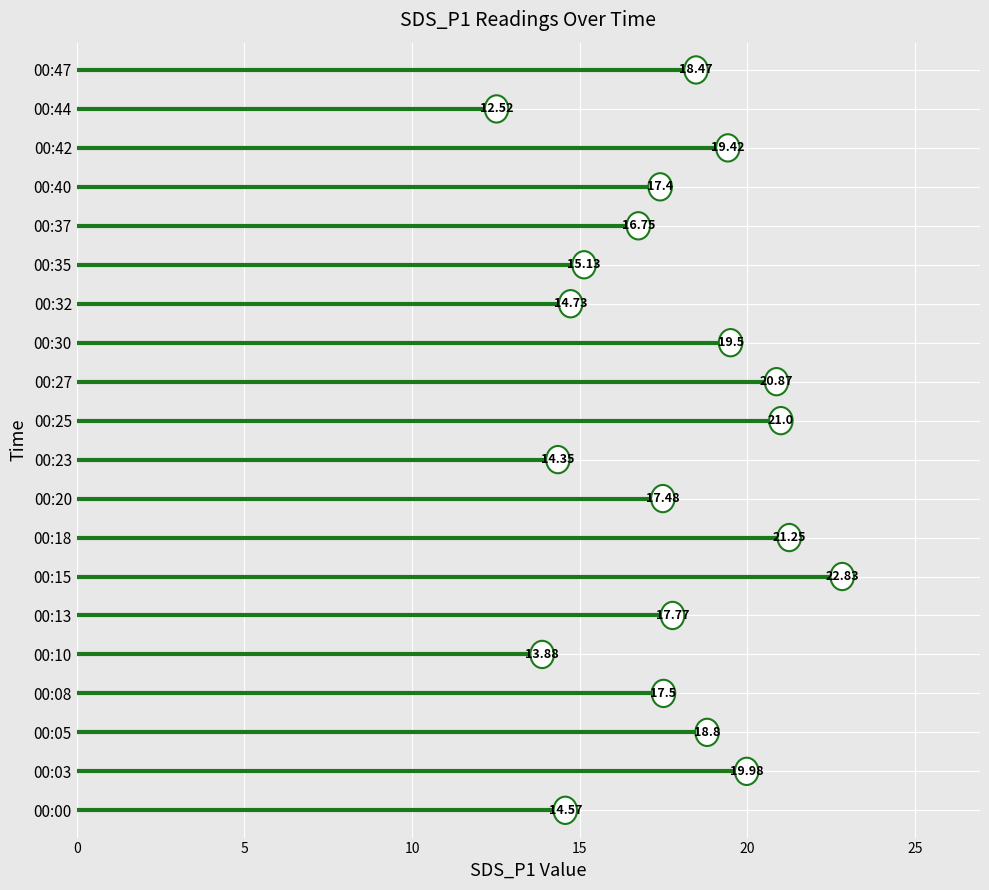

Rank the categories by value from lowest to highest.

00:44, 00:10, 00:23, 00:00, 00:32, 00:35, 00:37, 00:40, 00:20, 00:08, 00:13, 00:47, 00:05, 00:42, 00:30, 00:03, 00:27, 00:25, 00:18, 00:15